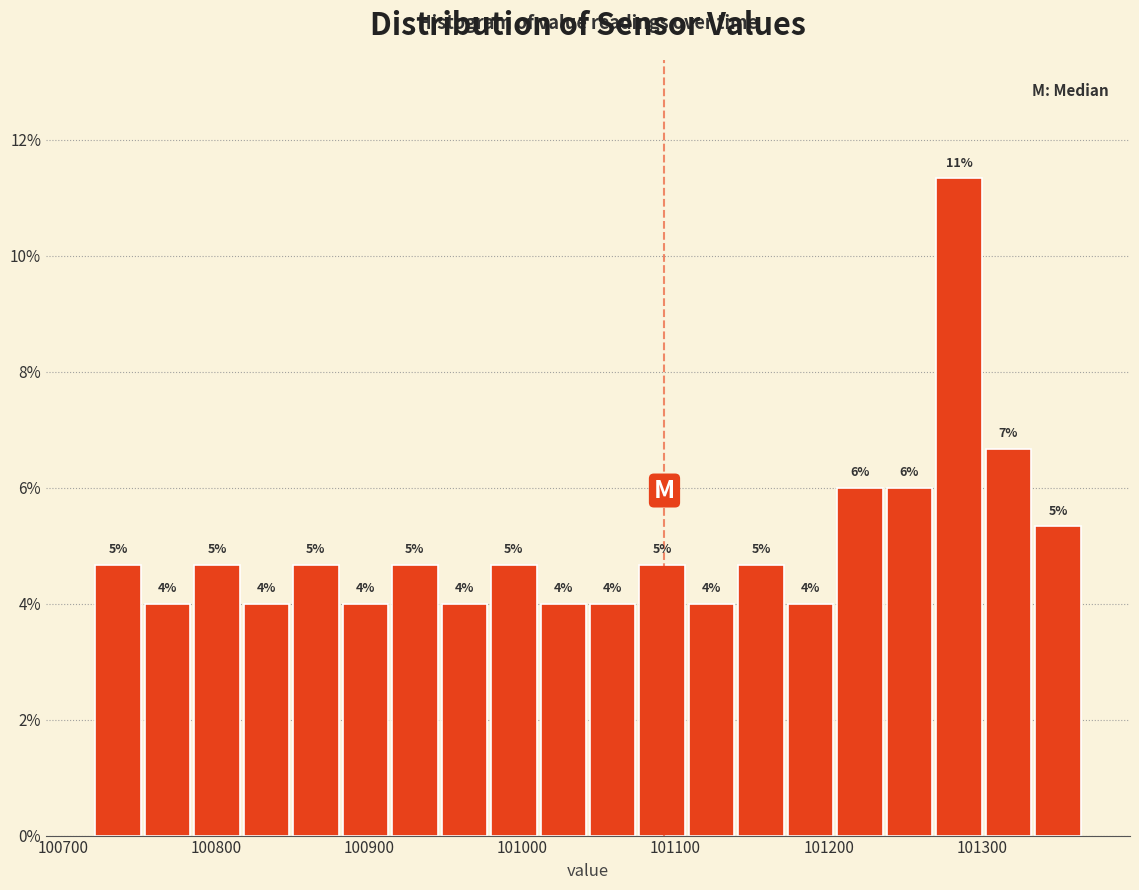

Read against the x-axis, roughly where is the centre of the tallest bar?

101280